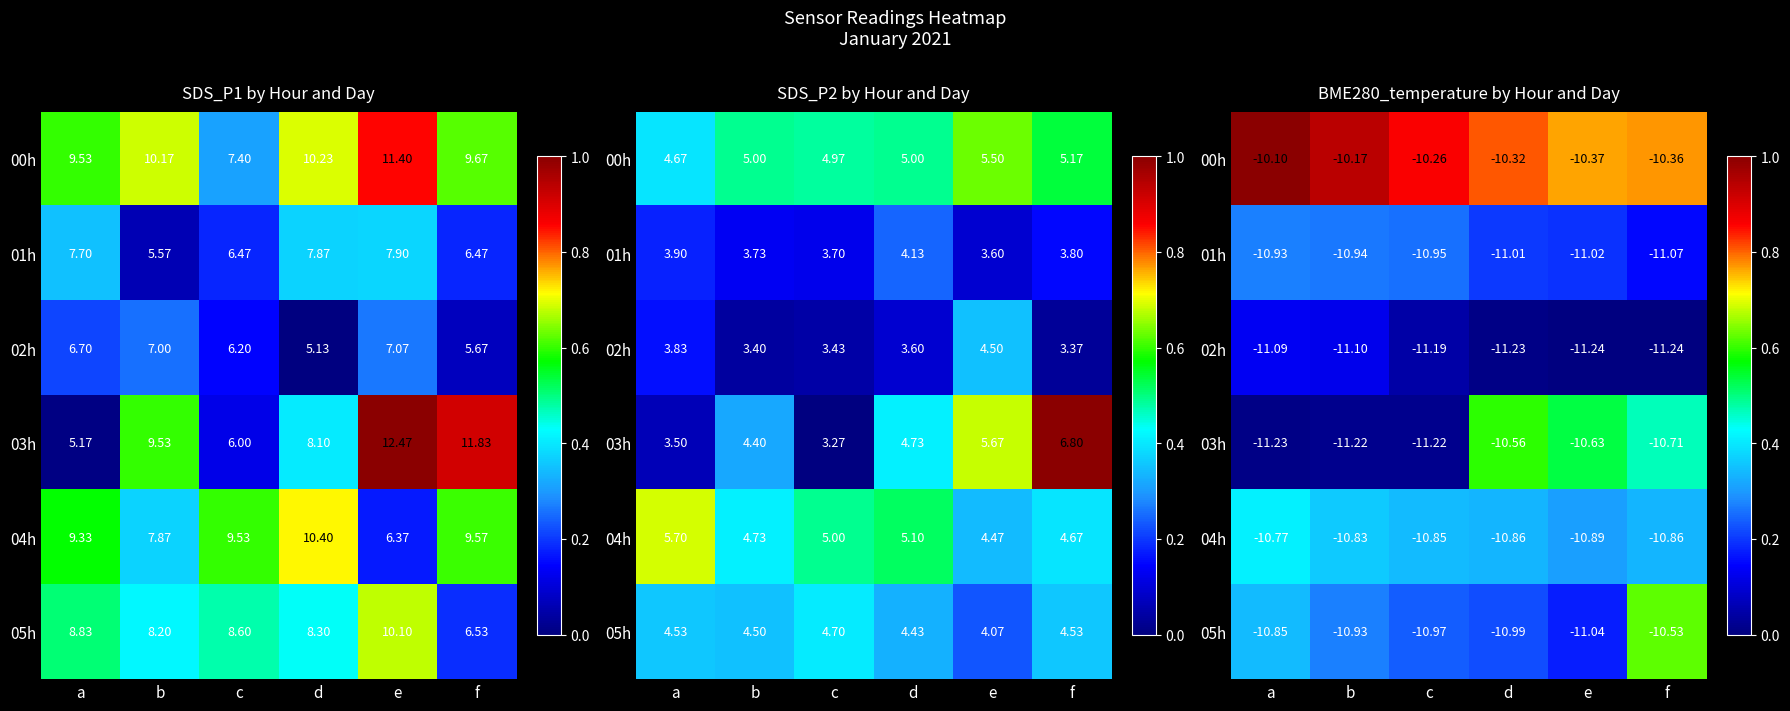

List the labels in order of 05h value, largest first.

f, a, b, c, d, e